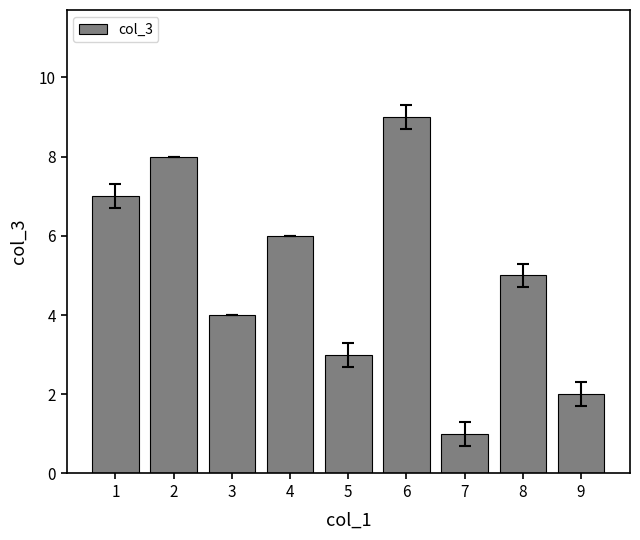

What is the difference between the second highest and second lowest values?

6